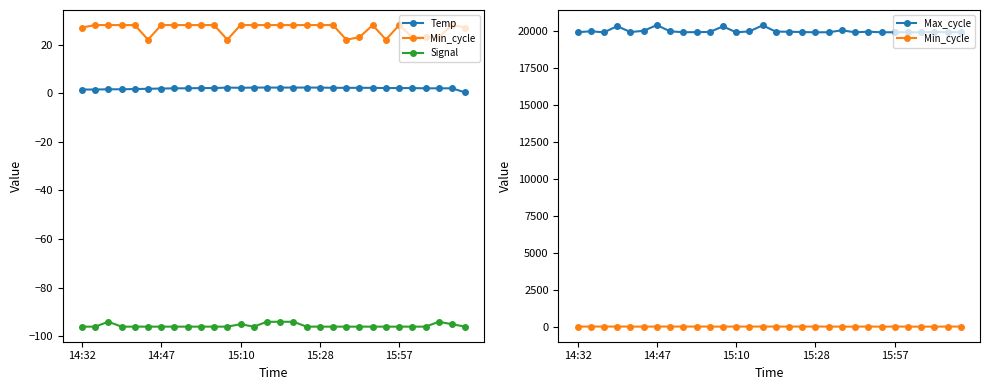

What is the difference between the second highest and minimum values in the Temp series?

2.0